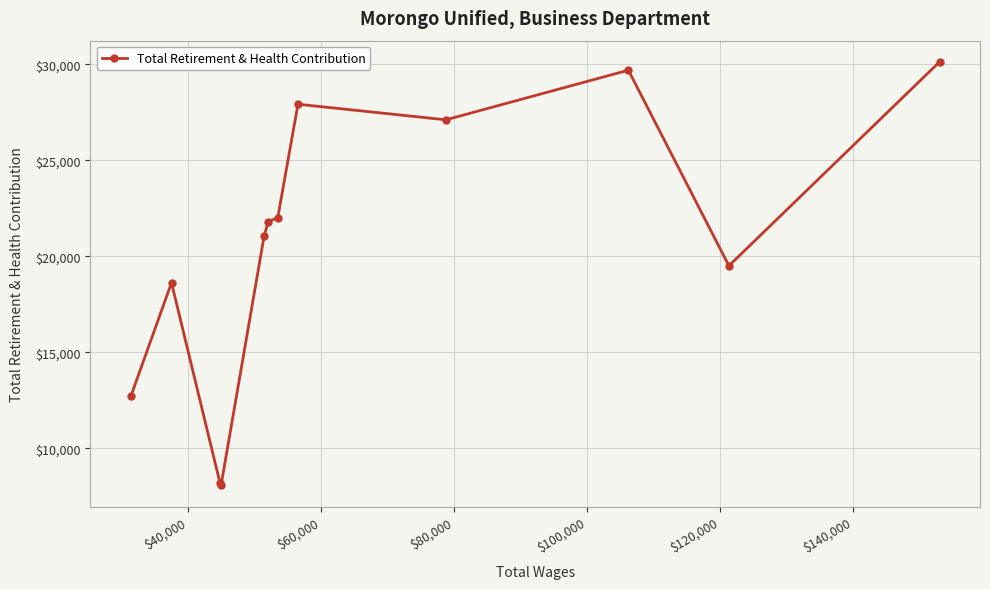

What is the value of the 3rd point from the left?

8165